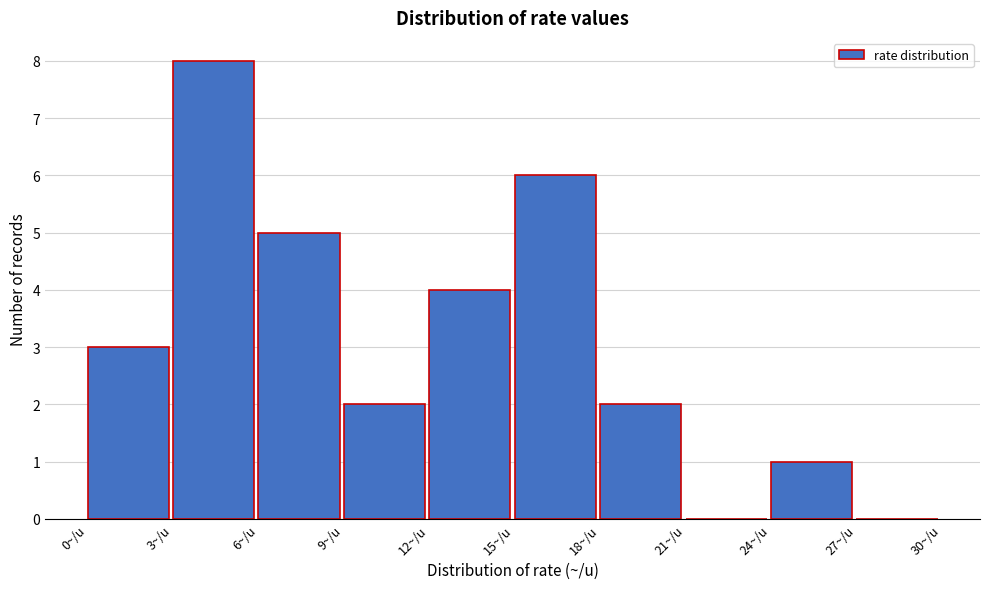

Reading left to right, list every bar in this chart as the range it spans on the x-axis followed by its height. The values are not printed on the chart, so give them approximately, as read against the axis.

0 to 3: 3
3 to 6: 8
6 to 9: 5
9 to 12: 2
12 to 15: 4
15 to 18: 6
18 to 21: 2
21 to 24: 0
24 to 27: 1
27 to 30: 0